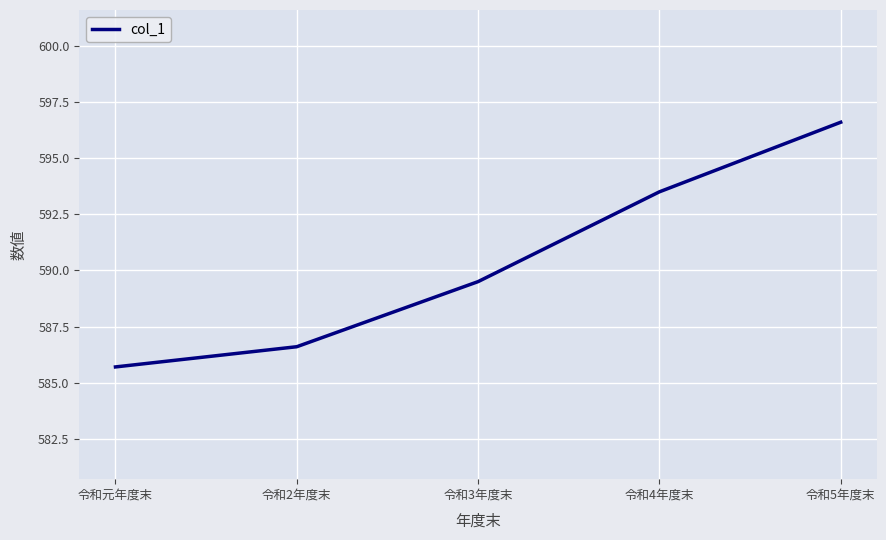

What is the smallest value displayed?

585.7